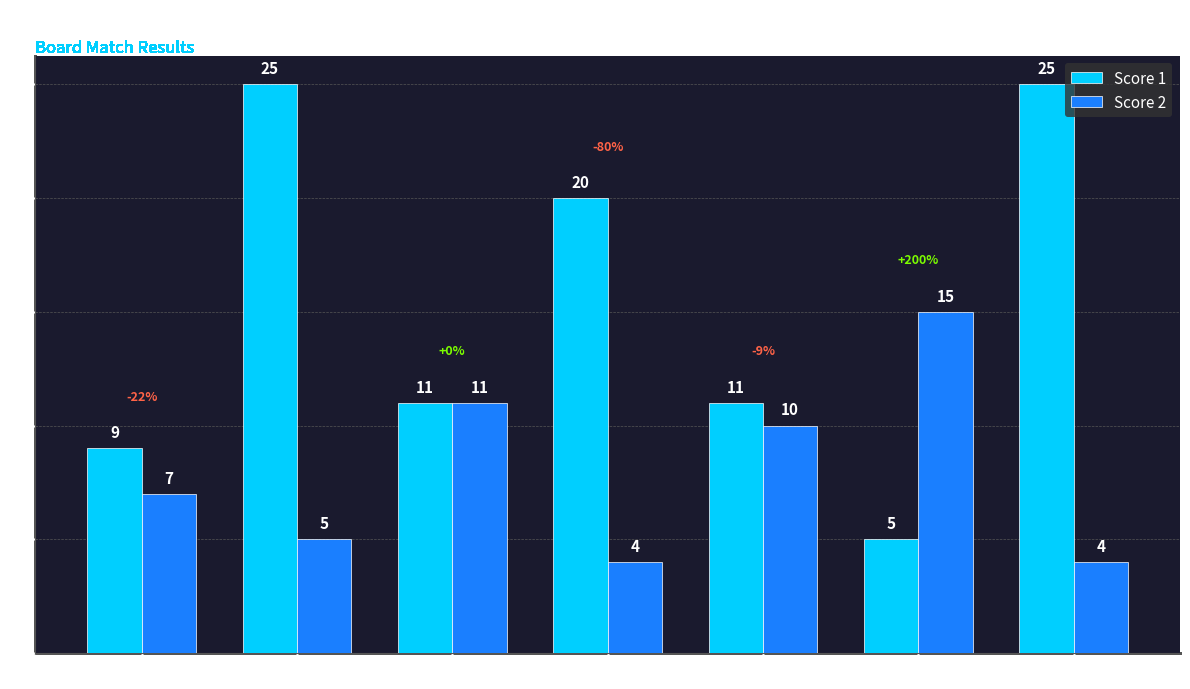

Which category has the highest value in the Score 2 series?

Board 6